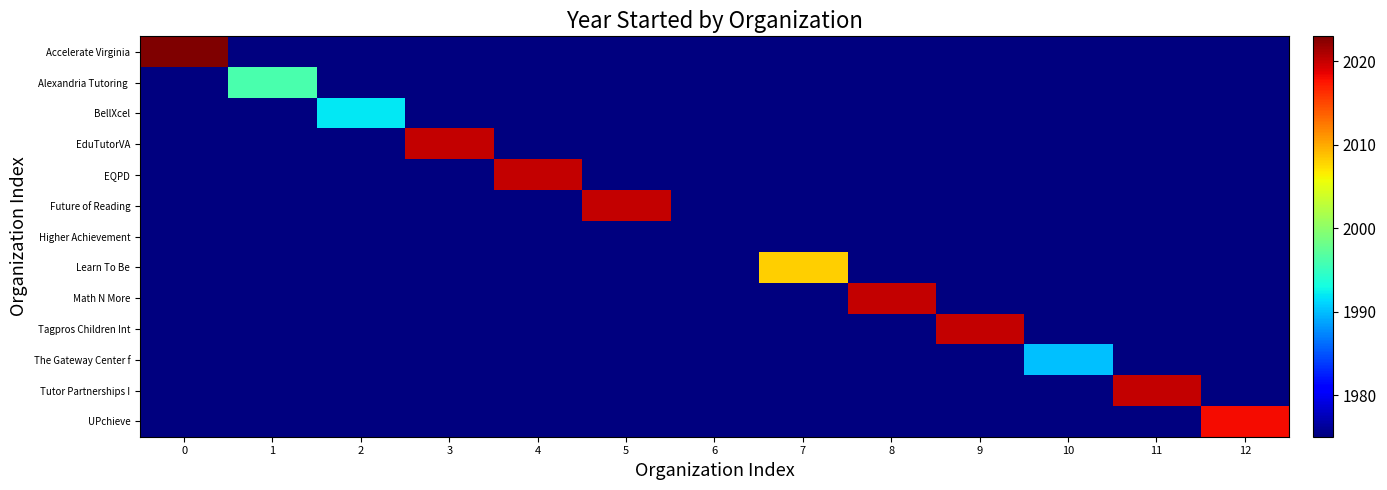

Which series has the widest spread of values?

Accelerate Virginia